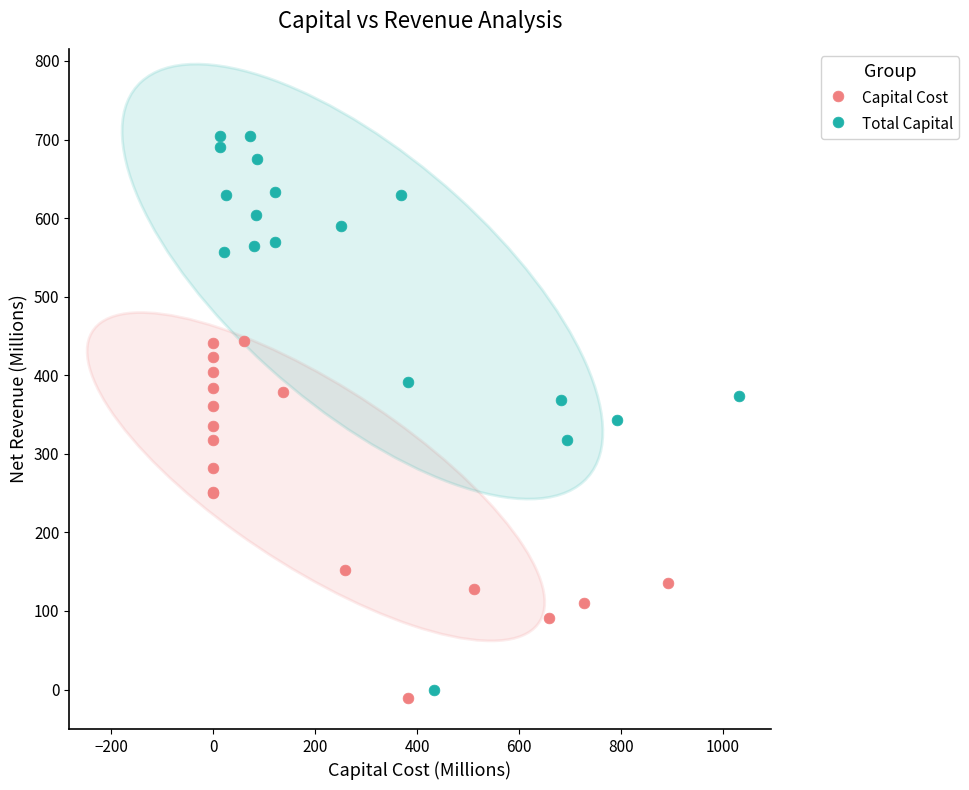

Which series reaches the minimum Y coordinate?

Capital Cost